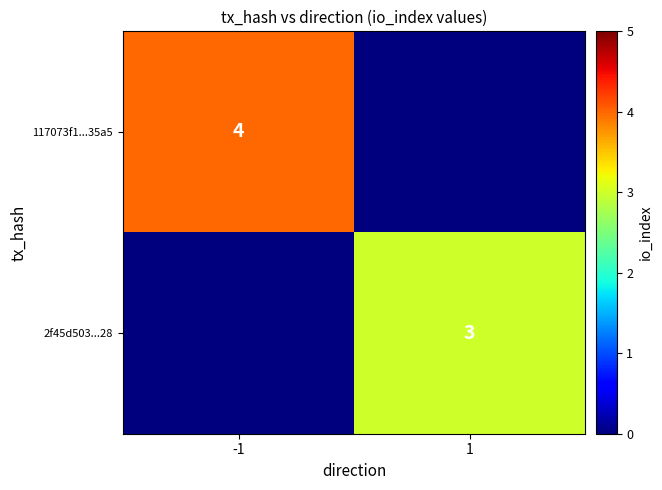

True or false: 117073f1...35a5 has a value of 6 at -1.

False